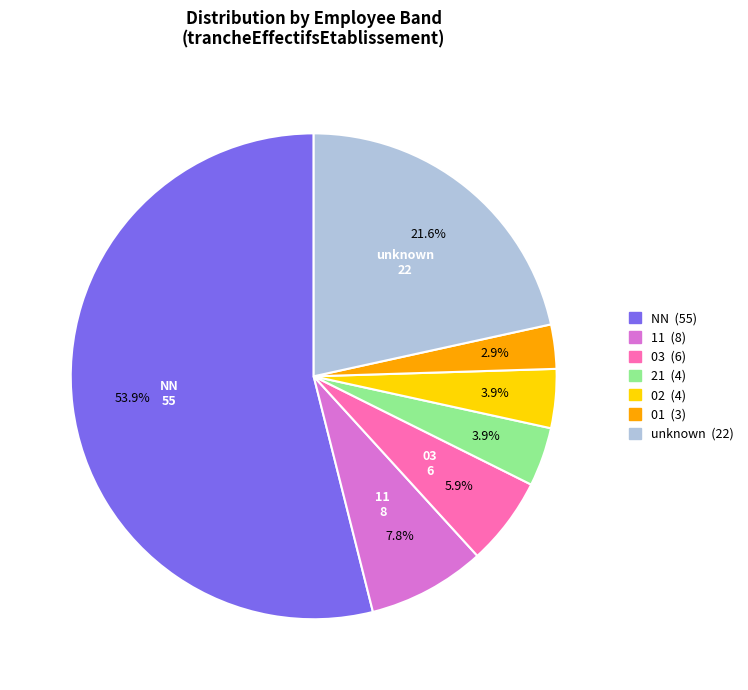

To the nearest percent, what is the difference between the largest and smallest slice percentages?

51%